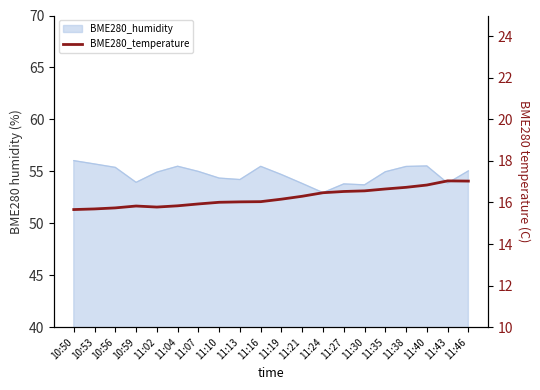

Reading left to right, list all the values displayed in this chart.

10:50=15.7	10:53=15.7	10:56=15.7	10:59=15.8	11:02=15.8	11:04=15.8	11:07=15.9	11:10=16.0	11:13=16.0	11:16=16.0	11:19=16.2	11:21=16.3	11:24=16.5	11:27=16.5	11:30=16.6	11:35=16.6	11:38=16.7	11:40=16.8	11:43=17.0	11:46=17.0